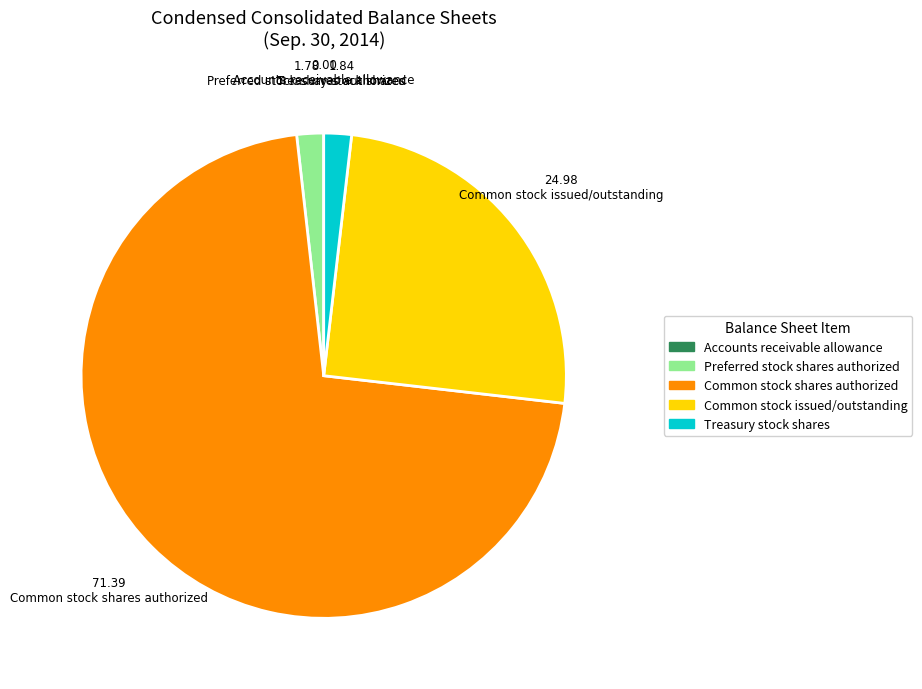

Does Treasury stock shares account for over 50% of the chart?

No